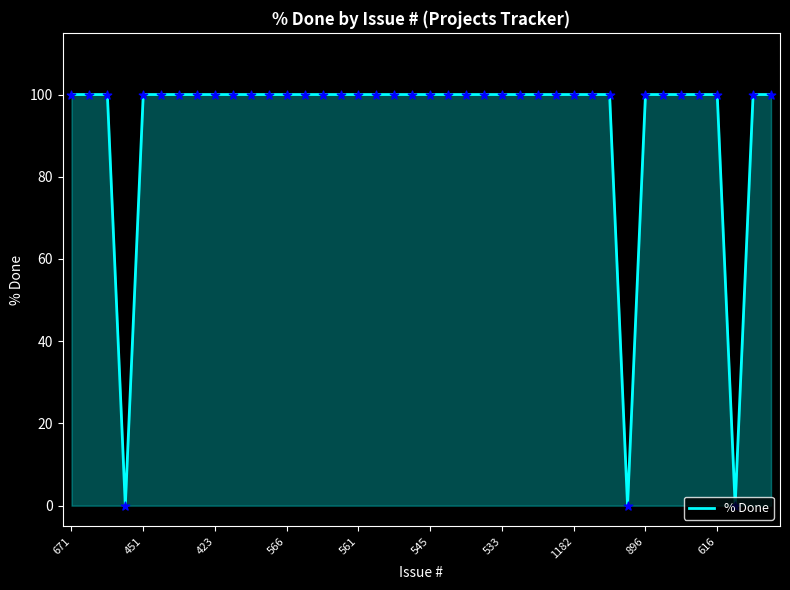

What is the greatest value displayed?

100